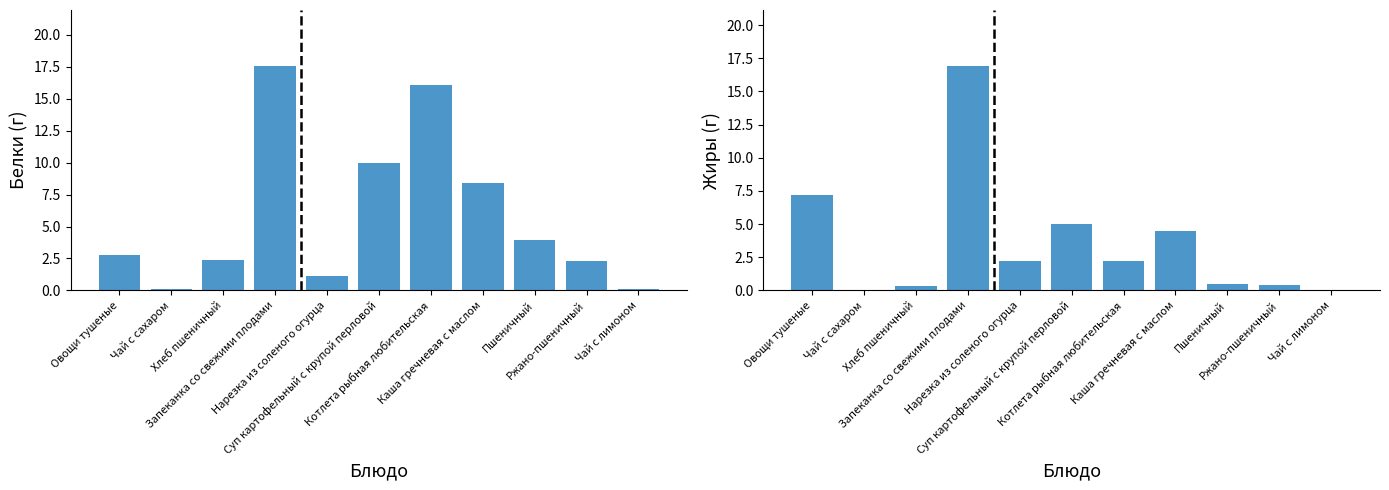

How many data points in Жиры are above 2?

6